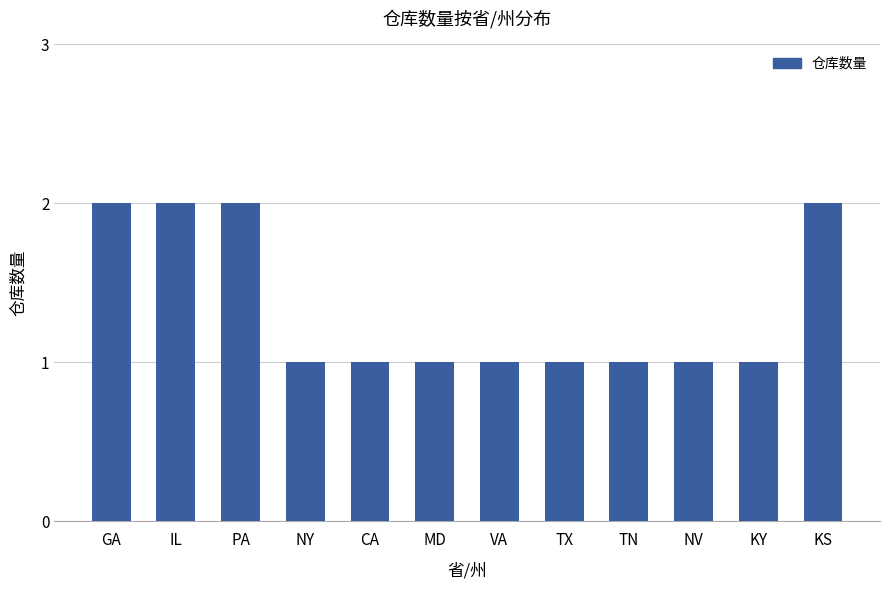

What position from the left is CA?

5